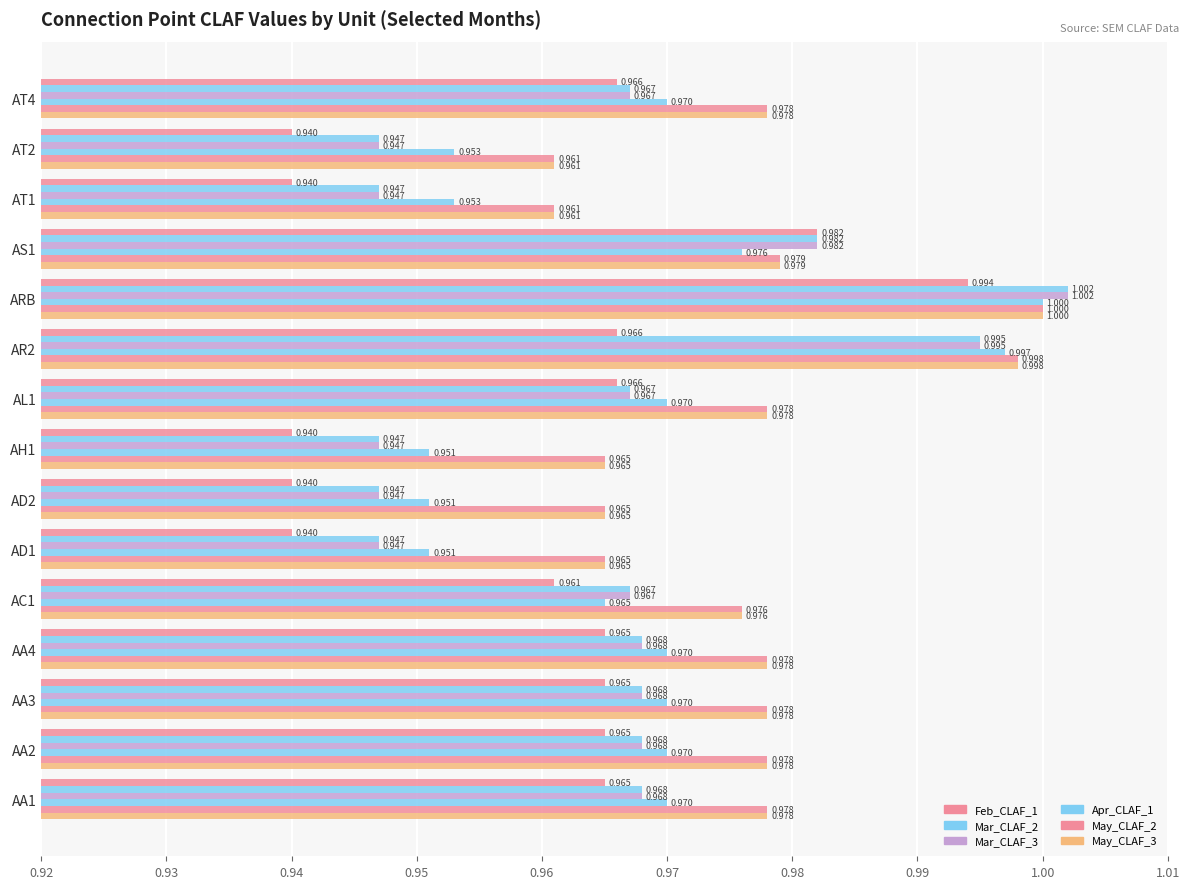

Reading left to right, what are all the values shown in this chart?

Feb_CLAF_1: 1.0	1.0	1.0	1.0	1.0	0.9	0.9	0.9	1.0	1.0	1.0	1.0	0.9	0.9	1.0
Mar_CLAF_2: 1.0	1.0	1.0	1.0	1.0	0.9	0.9	0.9	1.0	1.0	1.0	1.0	0.9	0.9	1.0
Mar_CLAF_3: 1.0	1.0	1.0	1.0	1.0	0.9	0.9	0.9	1.0	1.0	1.0	1.0	0.9	0.9	1.0
Apr_CLAF_1: 1.0	1.0	1.0	1.0	1.0	1.0	1.0	1.0	1.0	1.0	1.0	1.0	1.0	1.0	1.0
May_CLAF_2: 1.0	1.0	1.0	1.0	1.0	1.0	1.0	1.0	1.0	1.0	1.0	1.0	1.0	1.0	1.0
May_CLAF_3: 1.0	1.0	1.0	1.0	1.0	1.0	1.0	1.0	1.0	1.0	1.0	1.0	1.0	1.0	1.0